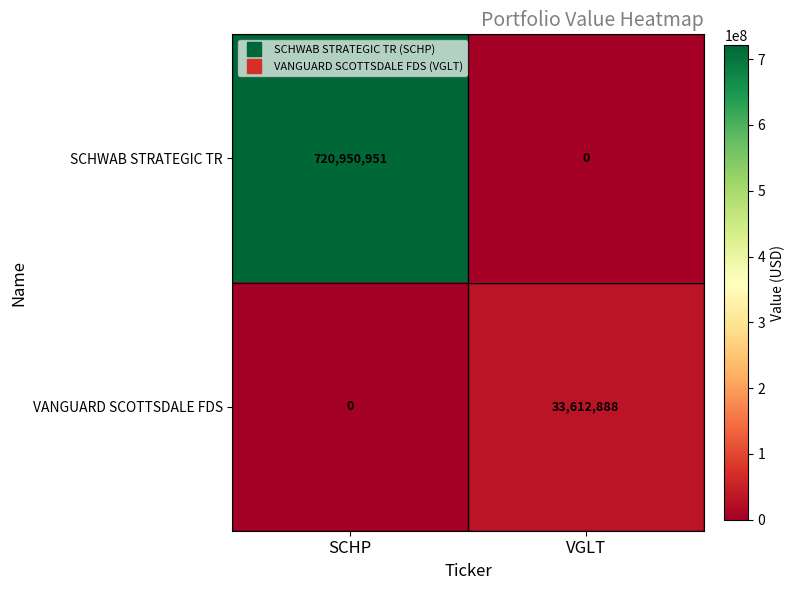

Is it true that SCHWAB STRATEGIC TR equals 0 at VGLT?

True